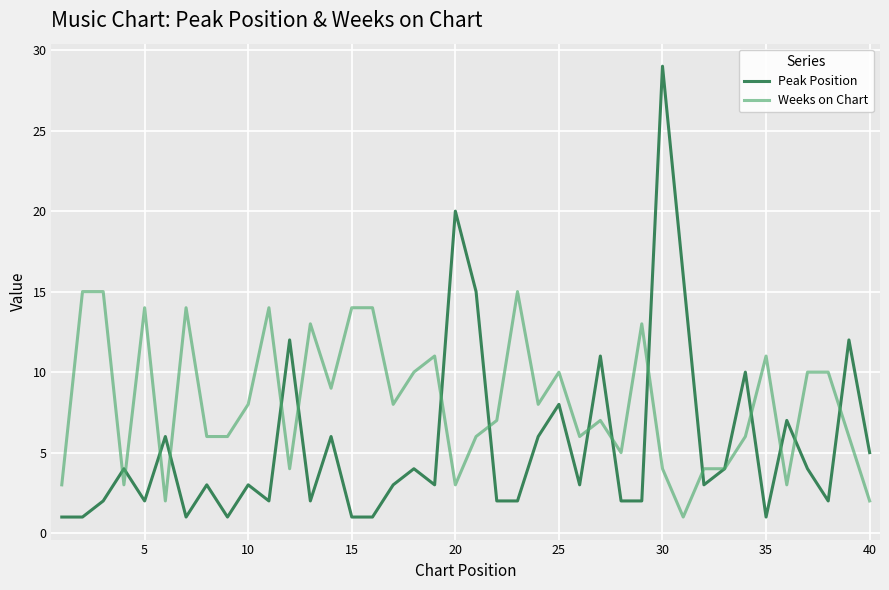

What is the maximum value shown in the chart?

29